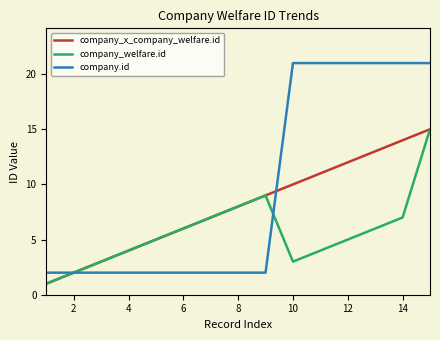

What is the difference between the maximum and second lowest values in the company_welfare.id series?

13